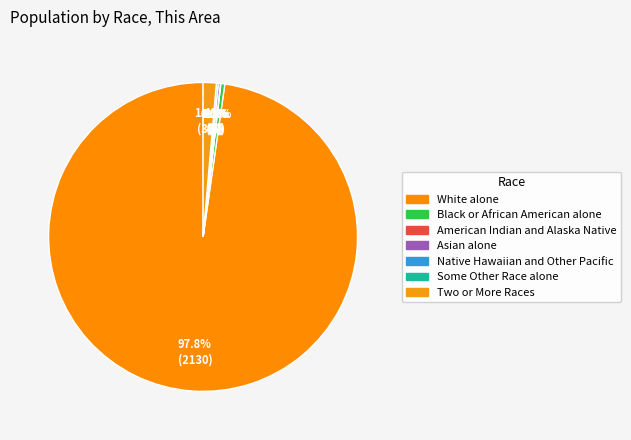

To the nearest percent, what is the difference between the White alone and Asian alone slice percentages?

98%